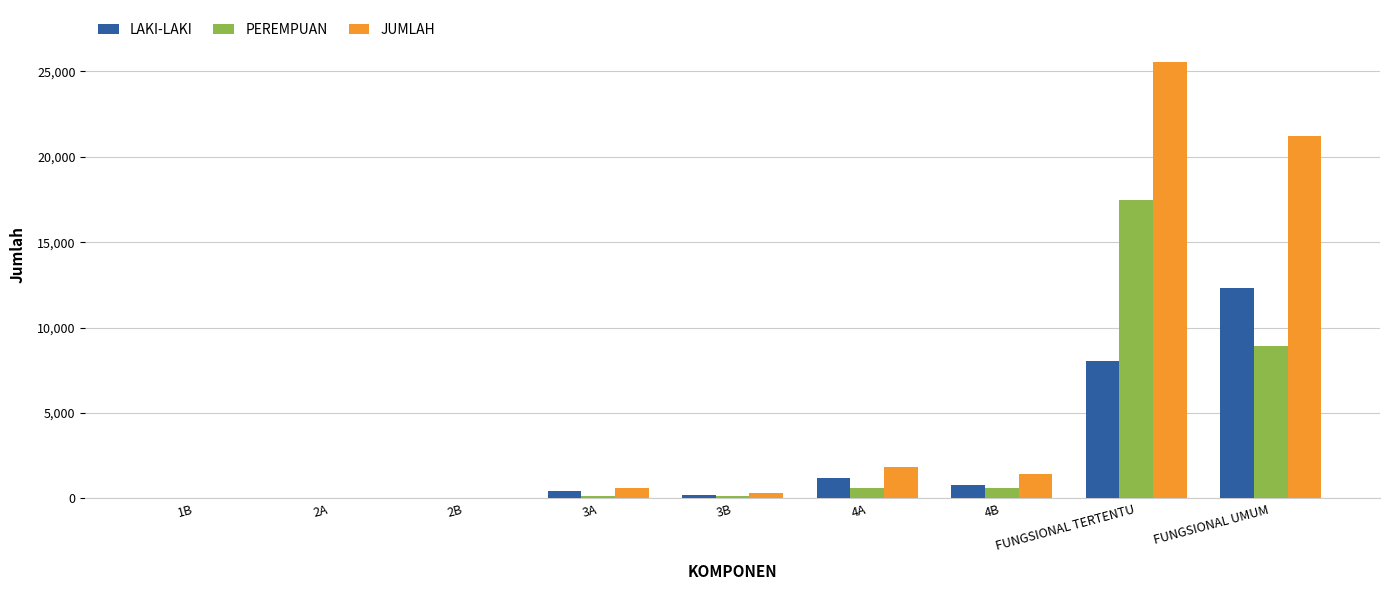

How many distinct data groups are displayed?

3